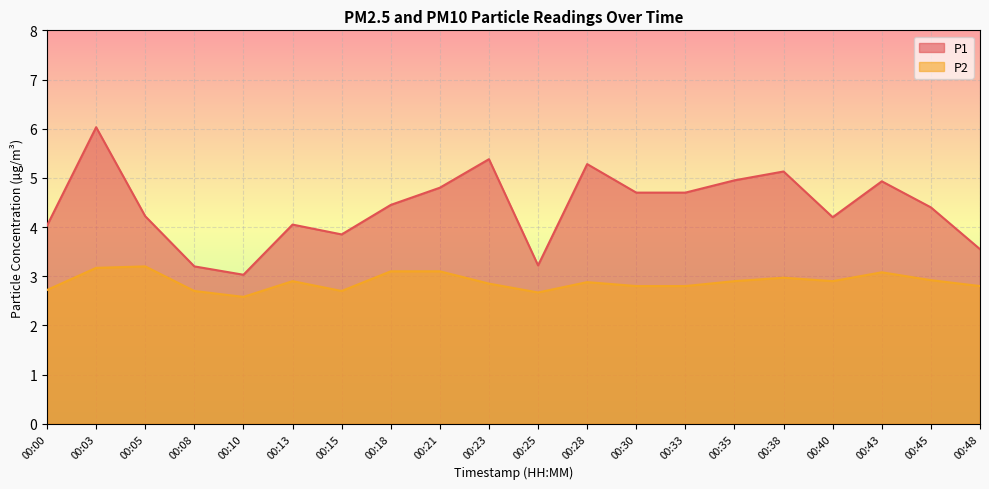

Reading right to left, list all the values displayed in this chart.

P1: 00:48=3.5	00:45=4.4	00:43=4.9	00:40=4.2	00:38=5.1	00:35=5.0	00:33=4.7	00:30=4.7	00:28=5.3	00:25=3.2	00:23=5.4	00:21=4.8	00:18=4.5	00:15=3.9	00:13=4.0	00:10=3.0	00:08=3.2	00:05=4.2	00:03=6.0	00:00=4.0
P2: 00:48=2.8	00:45=2.9	00:43=3.1	00:40=2.9	00:38=3.0	00:35=2.9	00:33=2.8	00:30=2.8	00:28=2.9	00:25=2.7	00:23=2.9	00:21=3.1	00:18=3.1	00:15=2.7	00:13=2.9	00:10=2.6	00:08=2.7	00:05=3.2	00:03=3.2	00:00=2.7